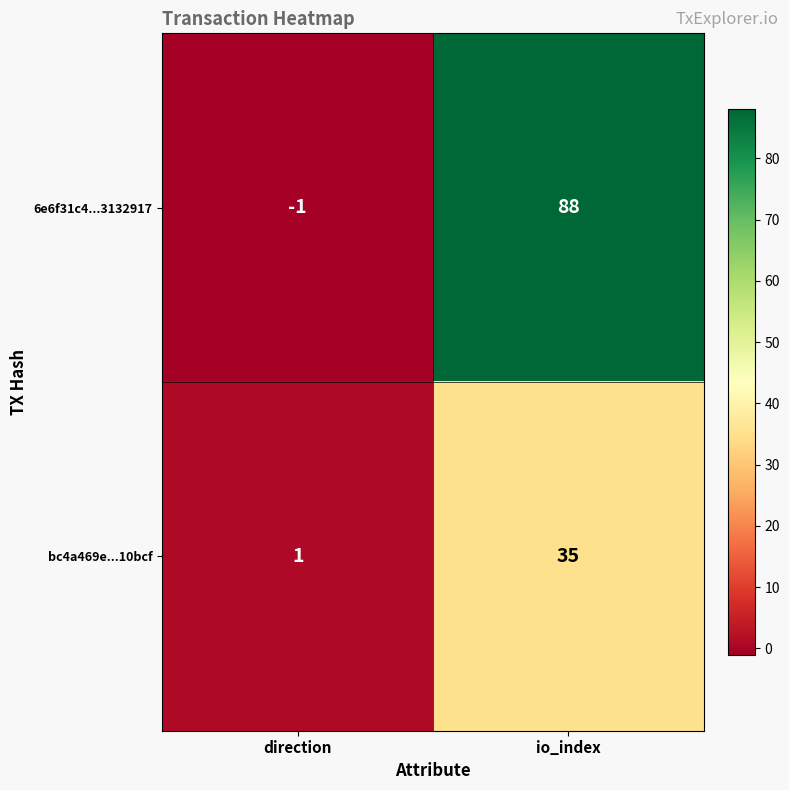

What is the maximum value for 6e6f31c4...3132917?

88